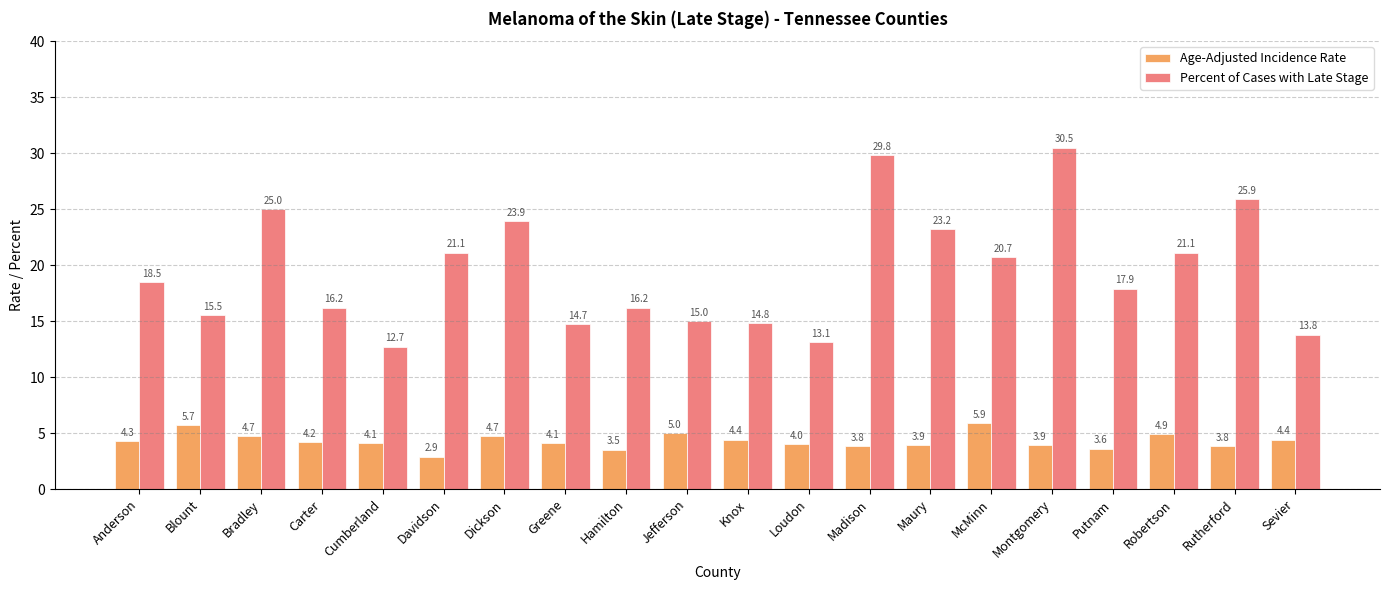

The value of Percent of Cases with Late Stage at Robertson is 31.9. True or false?

False